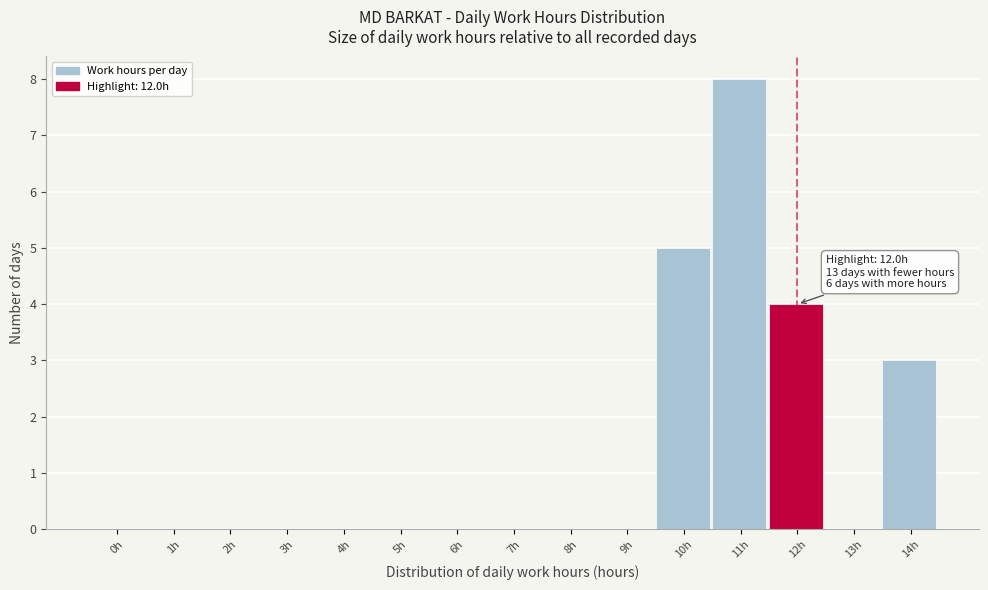

Reading left to right, transcribe all the data shown in this chart.

0h=0	1h=0	2h=0	3h=0	4h=0	5h=0	6h=0	7h=0	8h=0	9h=0	10h=5	11h=8	12h=4	13h=0	14h=3